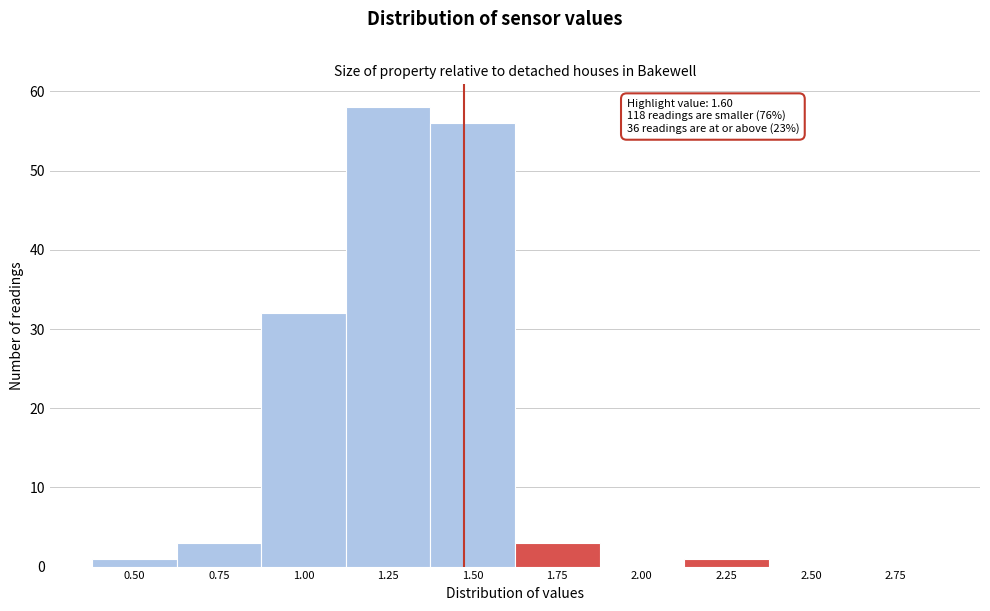

Reading left to right, what are all the values shown in this chart?

0.50=1	0.75=3	1.00=32	1.25=58	1.50=56	1.75=3	2.00=0	2.25=1	2.50=0	2.75=0